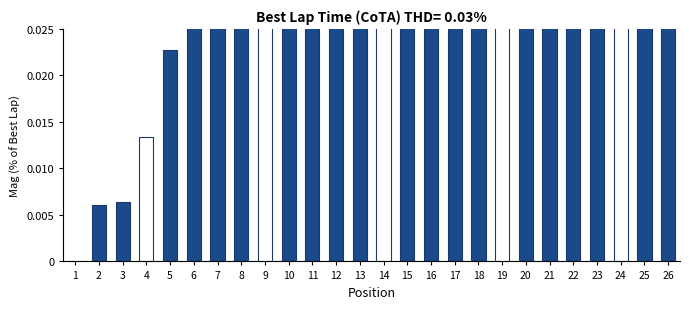

What is the change in value from 7 to 19?

+9.2